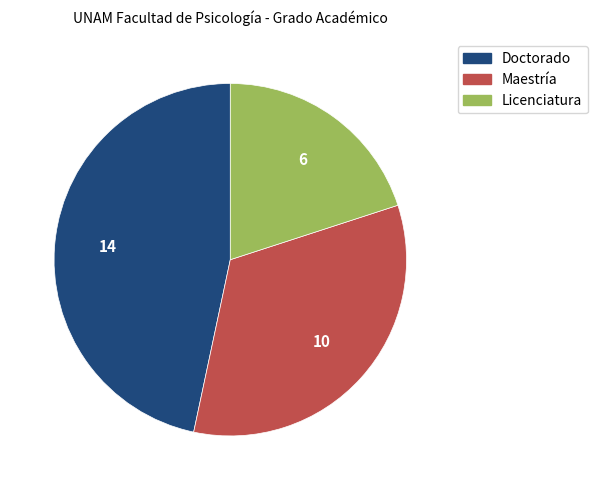

Is there a majority slice in this chart?

No